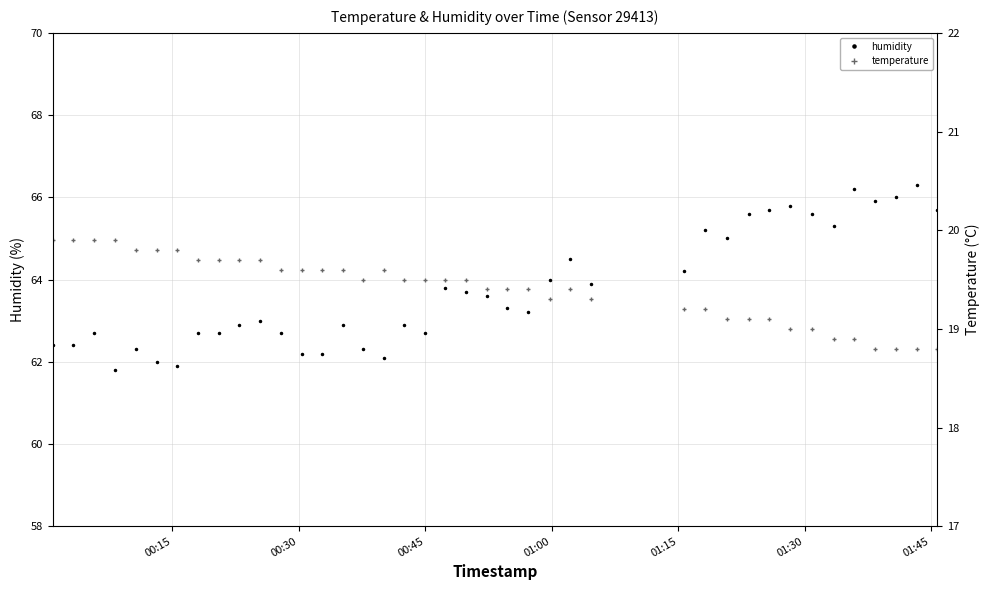

What is the average value of the temperature series?

19.4